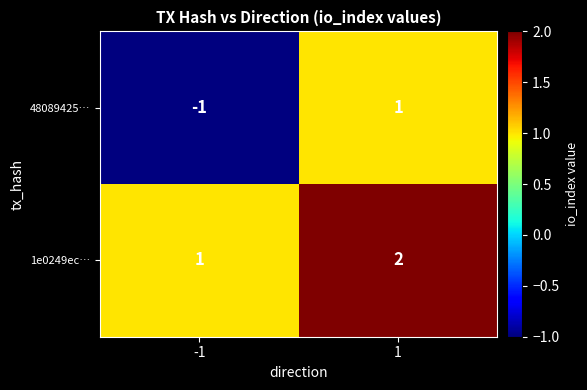

Which label corresponds to the smallest value in the chart?

-1